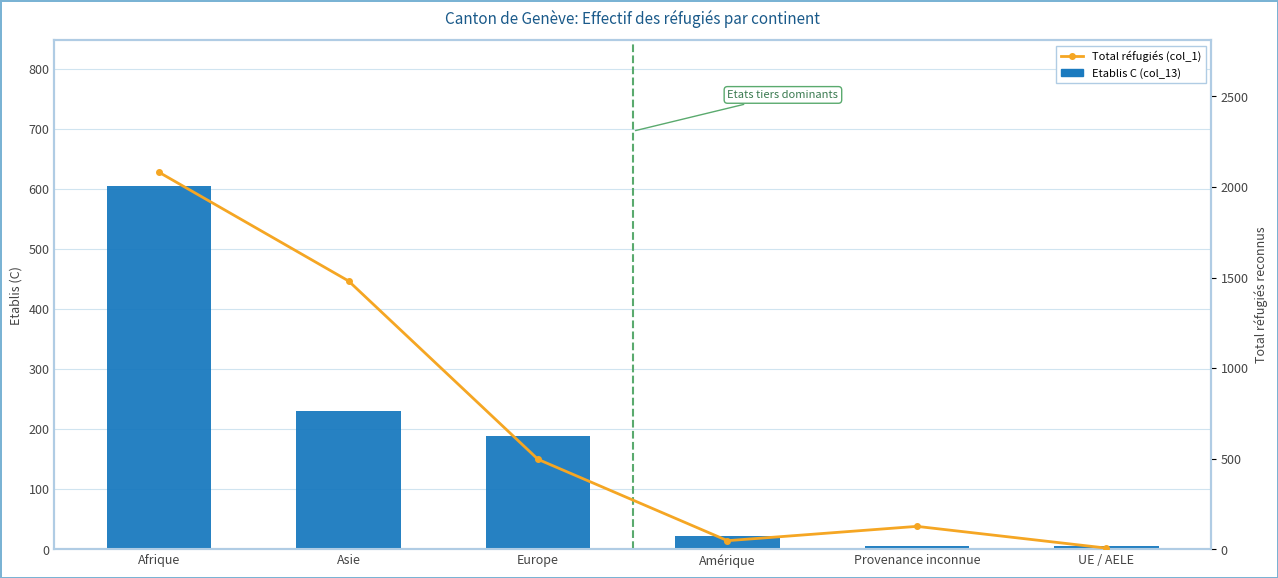

Are the bars grouped side by side (vs. stacked)?

Yes